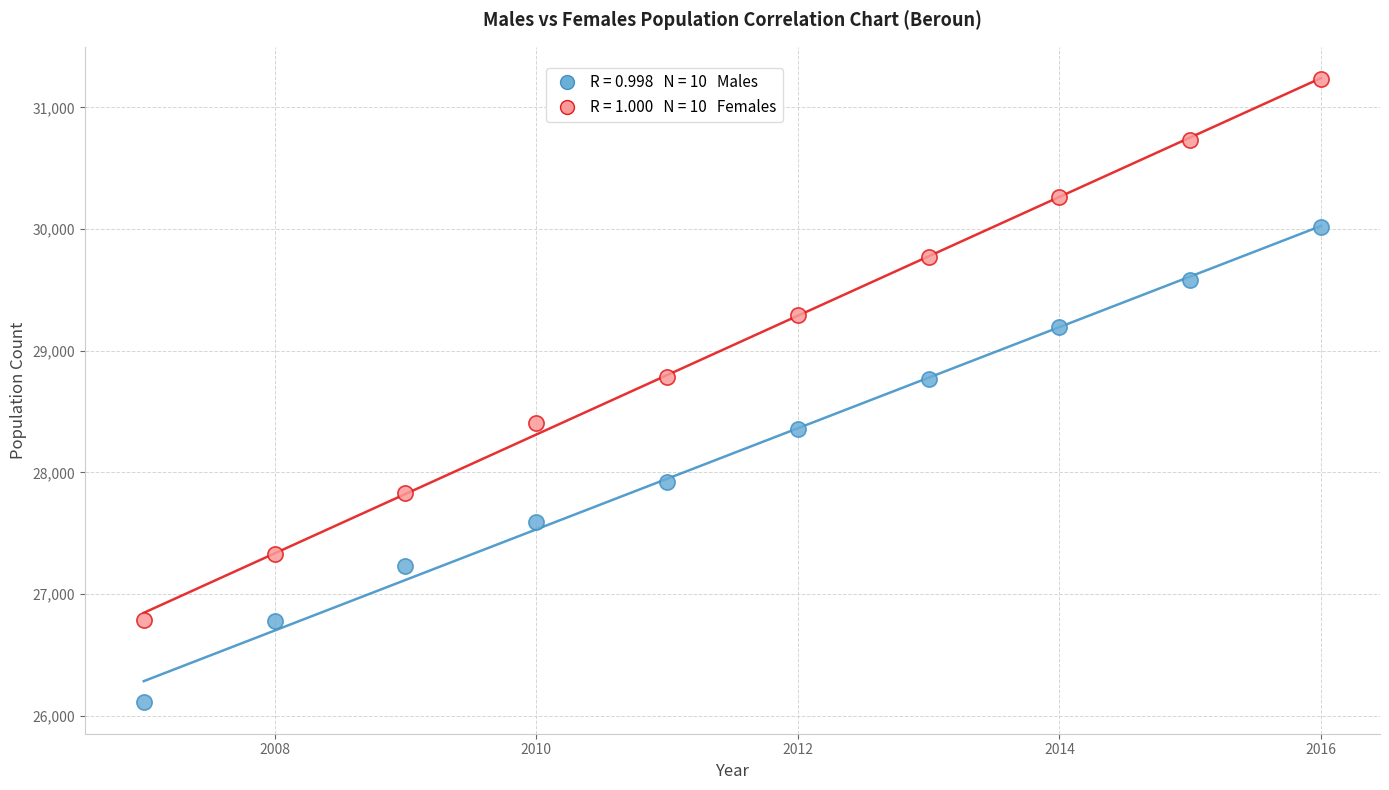

Across all data points, what is the range of X values (max minus min)?

9